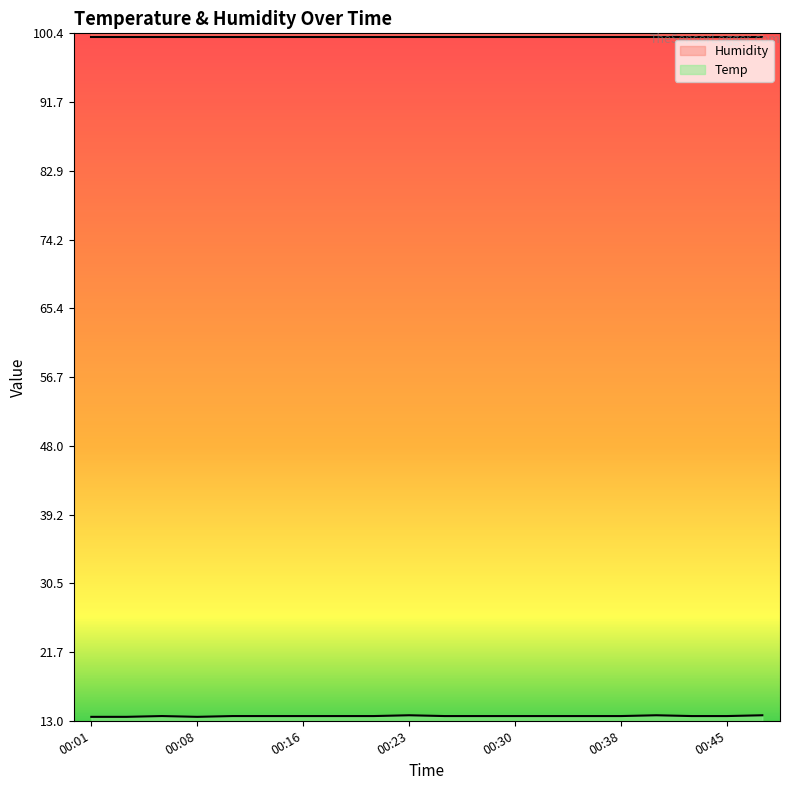

Which category has the lowest value across all series?

00:01